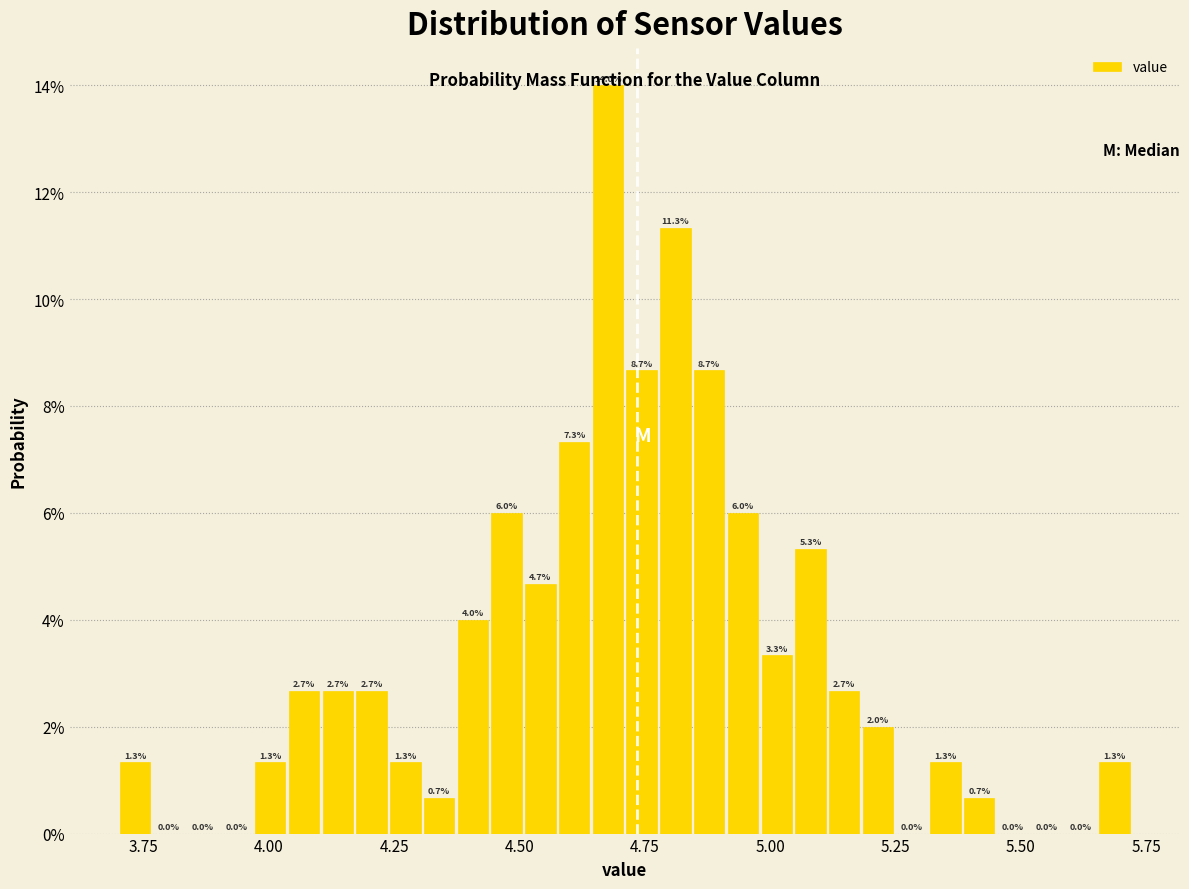

Read against the x-axis, roughly where is the centre of the tallest bar?

4.70